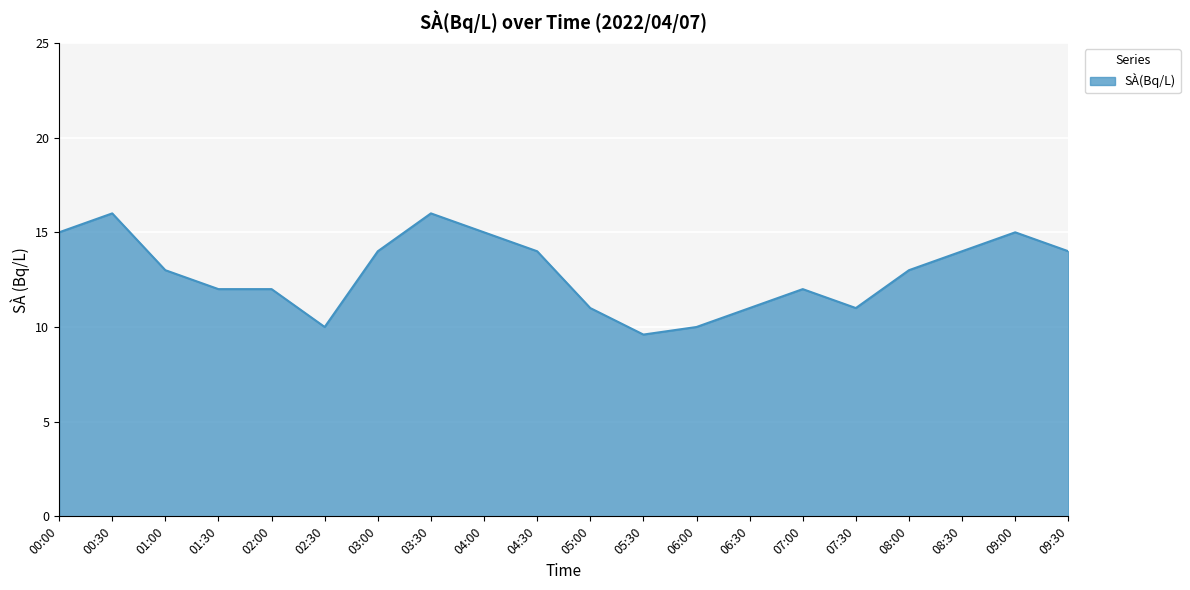

The chart shows a value of 4.0 at 00:30. True or false?

False